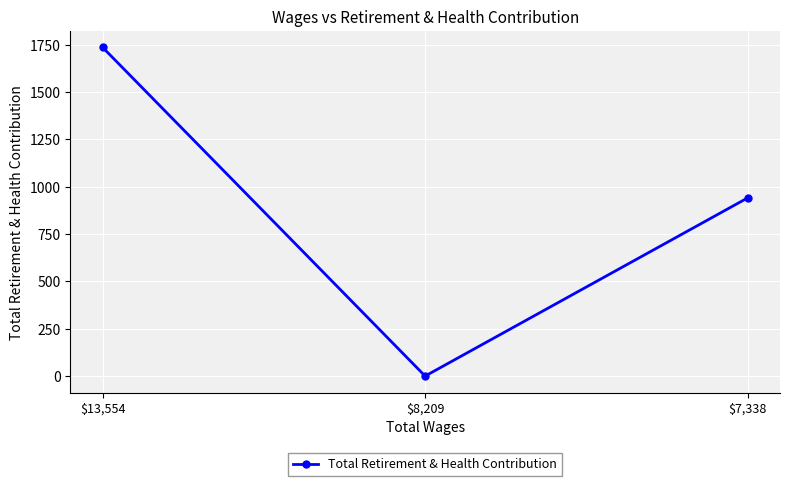

Rank the categories by value from highest to lowest.

$13,554, $7,338, $8,209